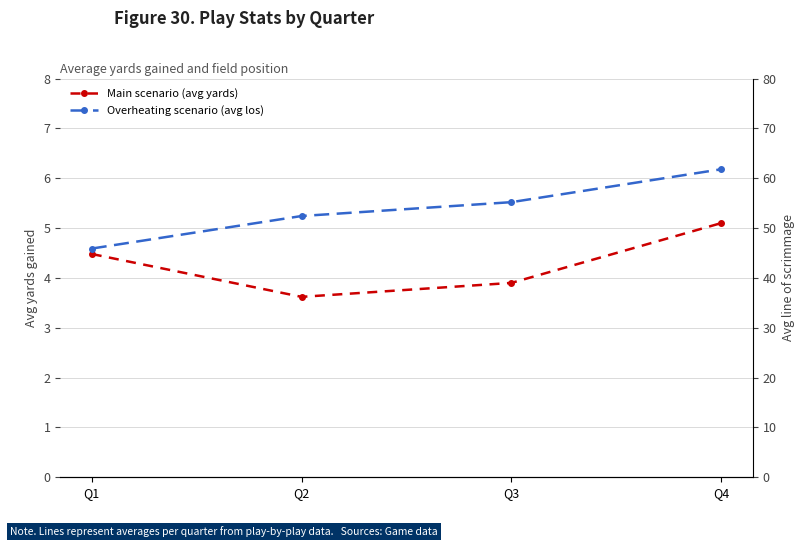

What is the sum of the Main scenario (avg yards) values at Q1 and Q4?

9.6